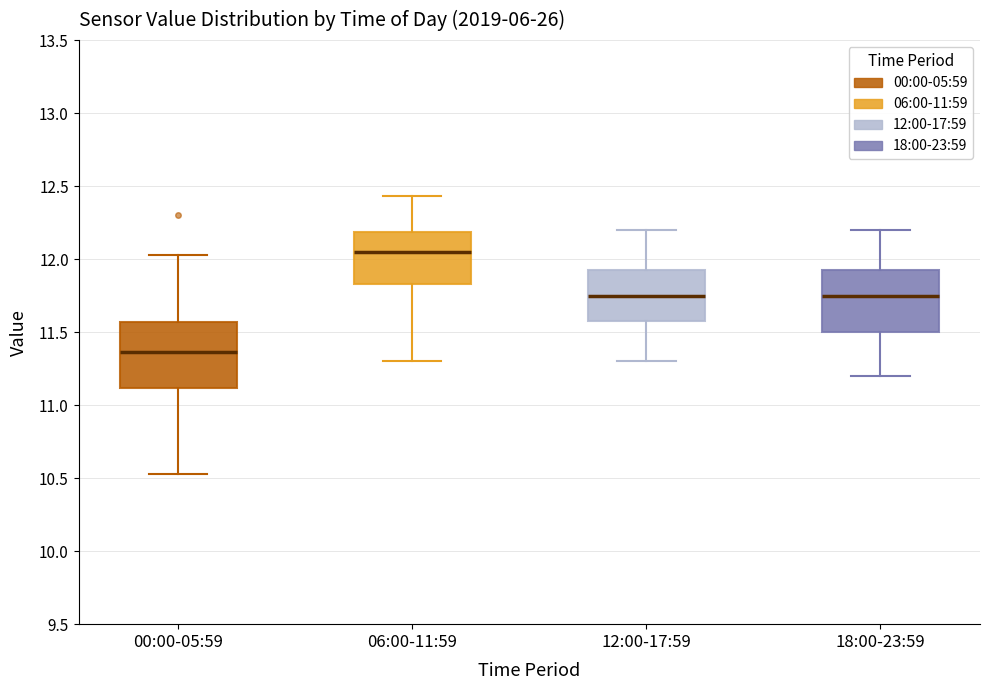

Reading left to right, read every box against the y-axis: the position of its median line, the range the box covers, and the ends of its whiskers. The values are not printed on the chart, so give them approximately, as read against the axis.

00:00-05:59: median 11.35, box 11.10 to 11.55, whiskers 10.55 to 12.05
06:00-11:59: median 12.05, box 11.85 to 12.20, whiskers 11.30 to 12.45
12:00-17:59: median 11.75, box 11.60 to 11.95, whiskers 11.30 to 12.20
18:00-23:59: median 11.75, box 11.50 to 11.95, whiskers 11.20 to 12.20